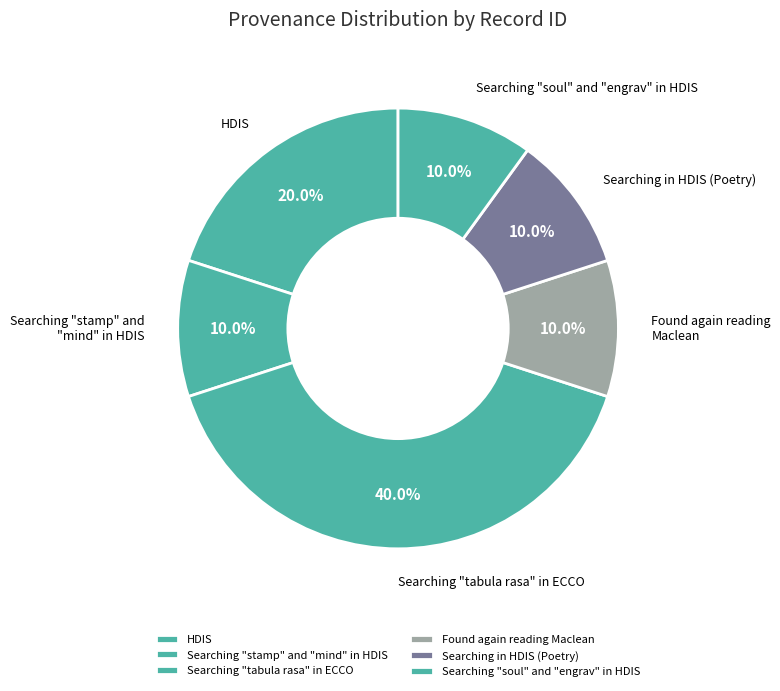

Is the sum of Found again reading Maclean and HDIS greater than half?

No